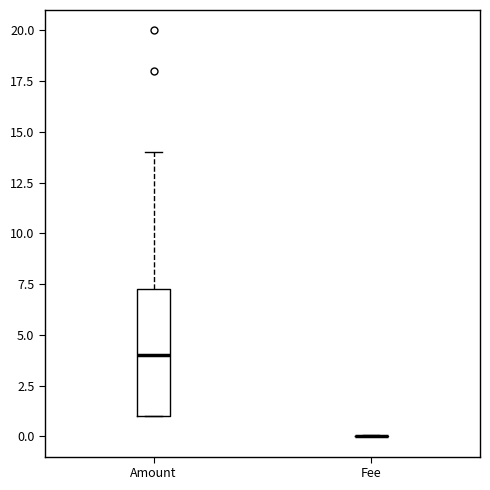

Which box is the tallest, from its lower edge to its upper edge?

Amount